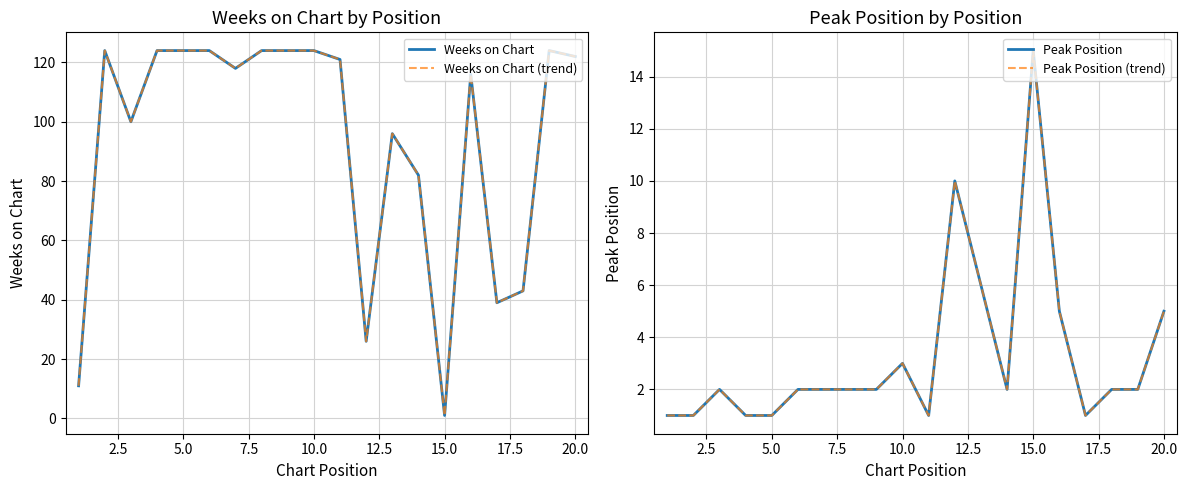

What is the difference between the highest and lowest values at 12.5?

122